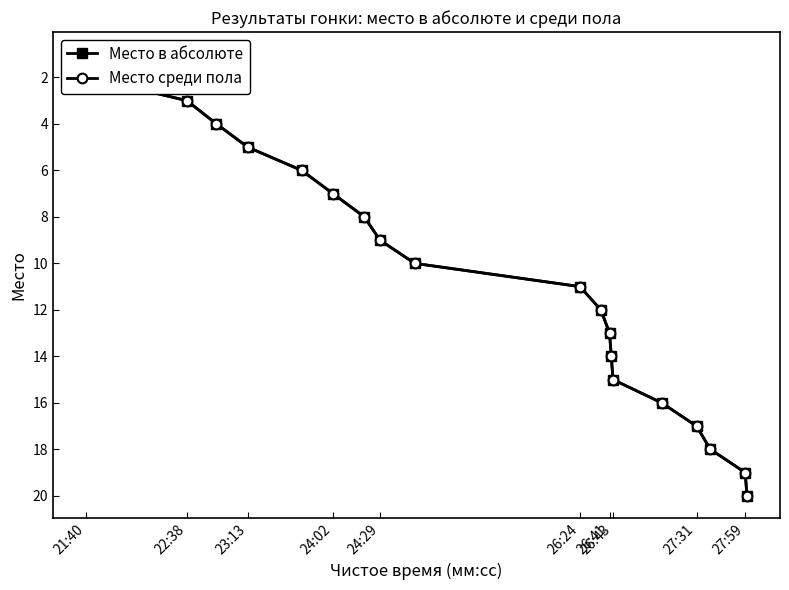

Which series has the largest total across all categories?

Место в абсолюте